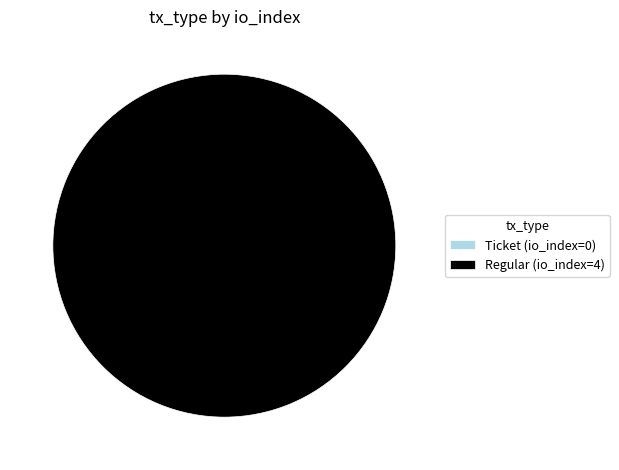

Is there a majority slice in this chart?

Yes